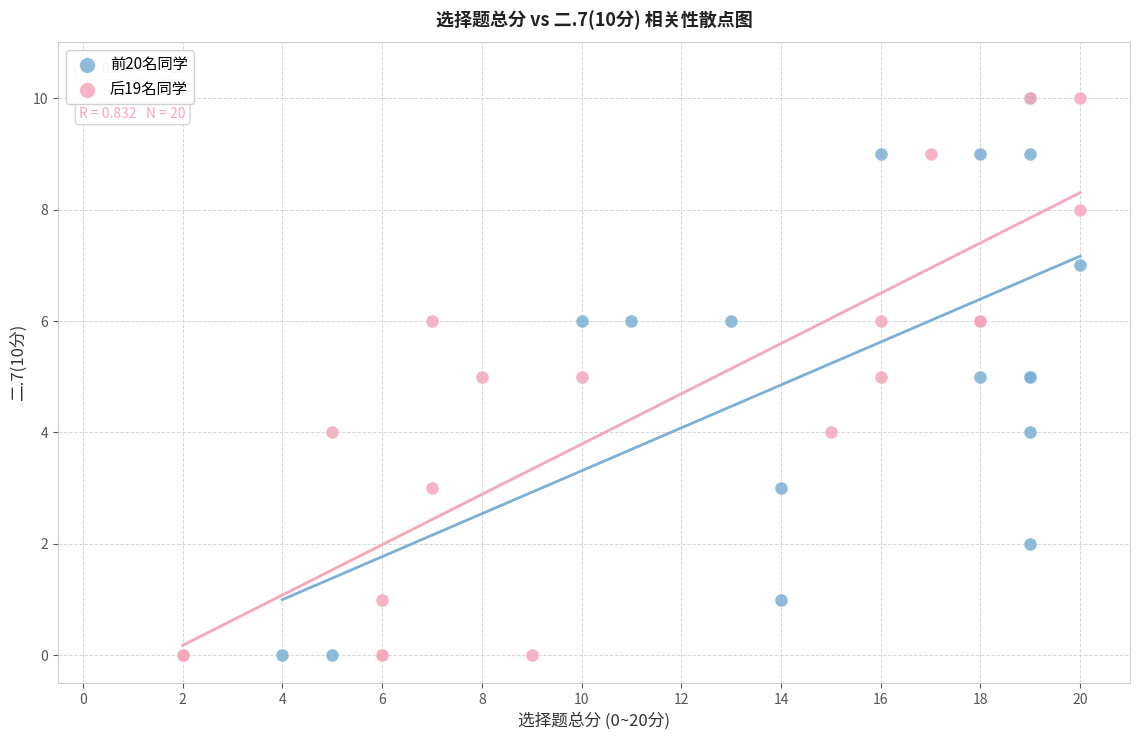

What are all the series names shown in the legend?

前20名同学, 后19名同学